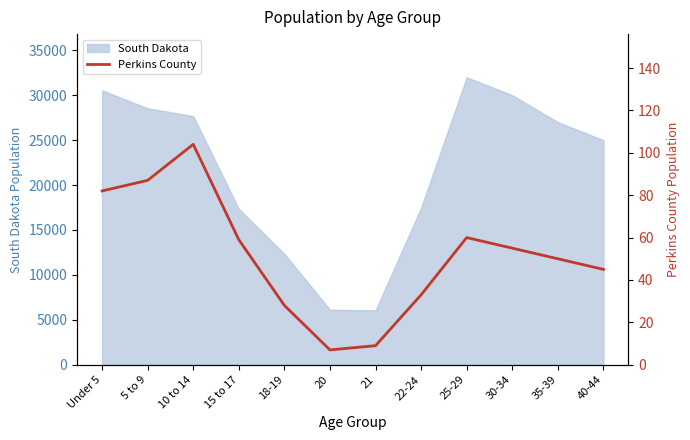

What is the sum of all values?

619